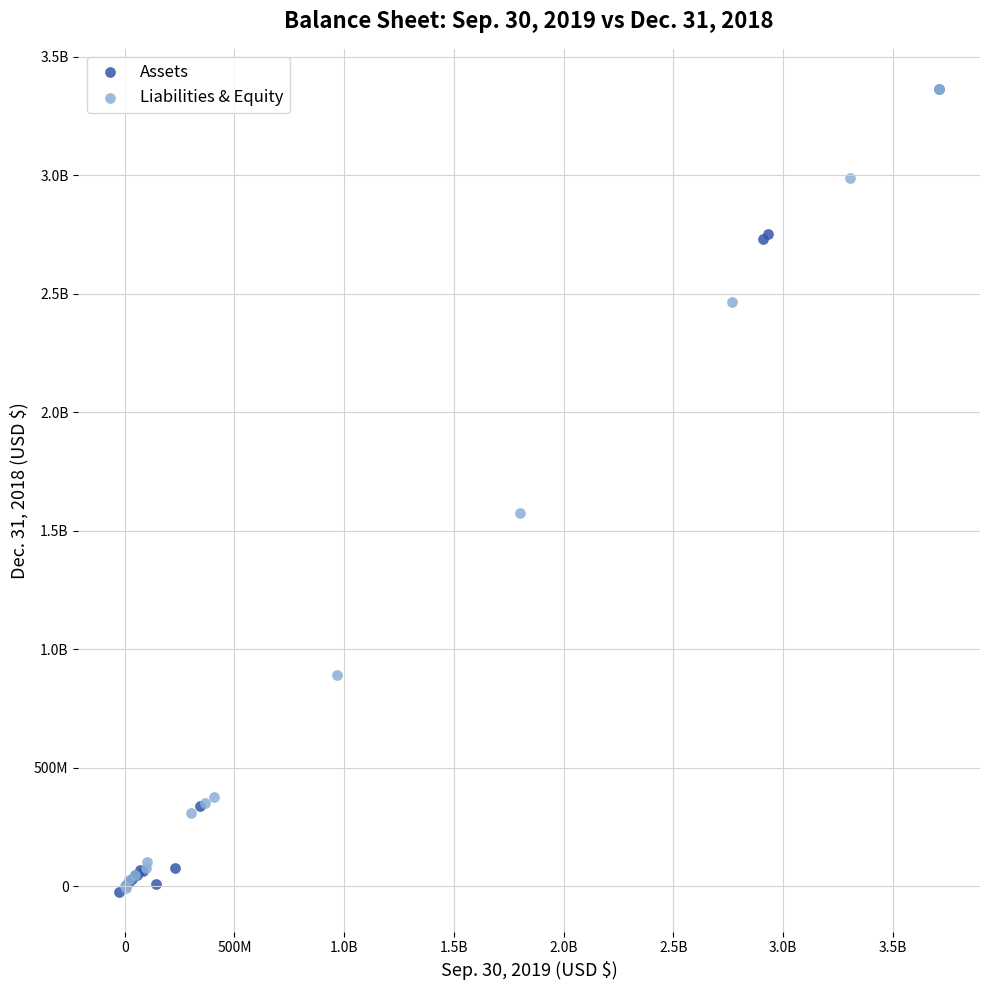

What are all the series names shown in the legend?

Assets, Liabilities & Equity